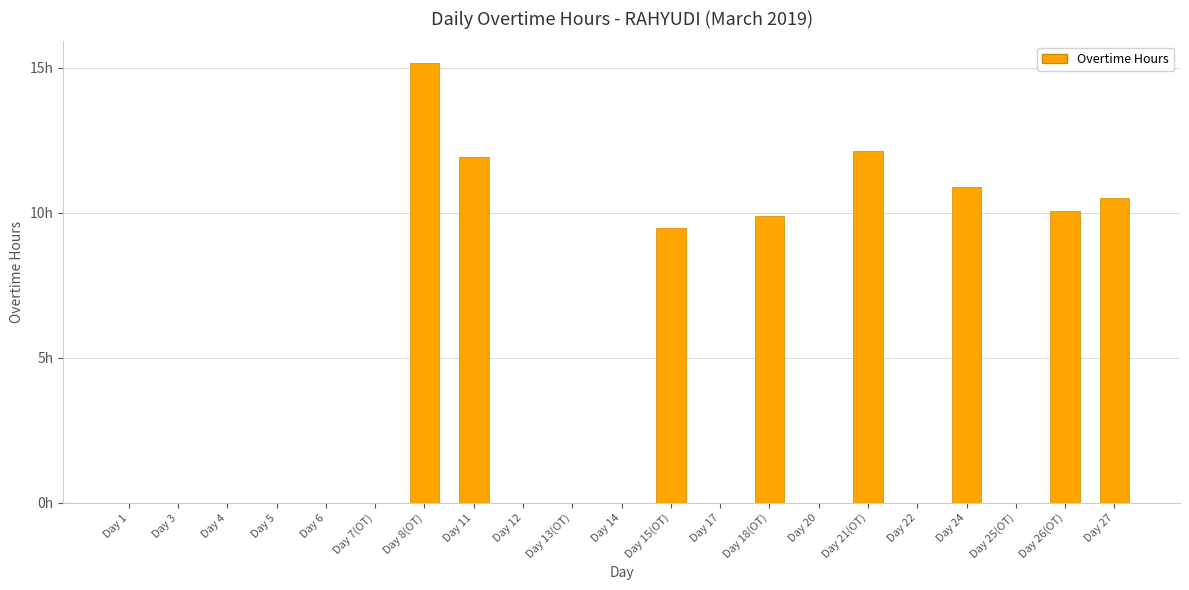

What is the difference between the maximum and minimum values?

15.2